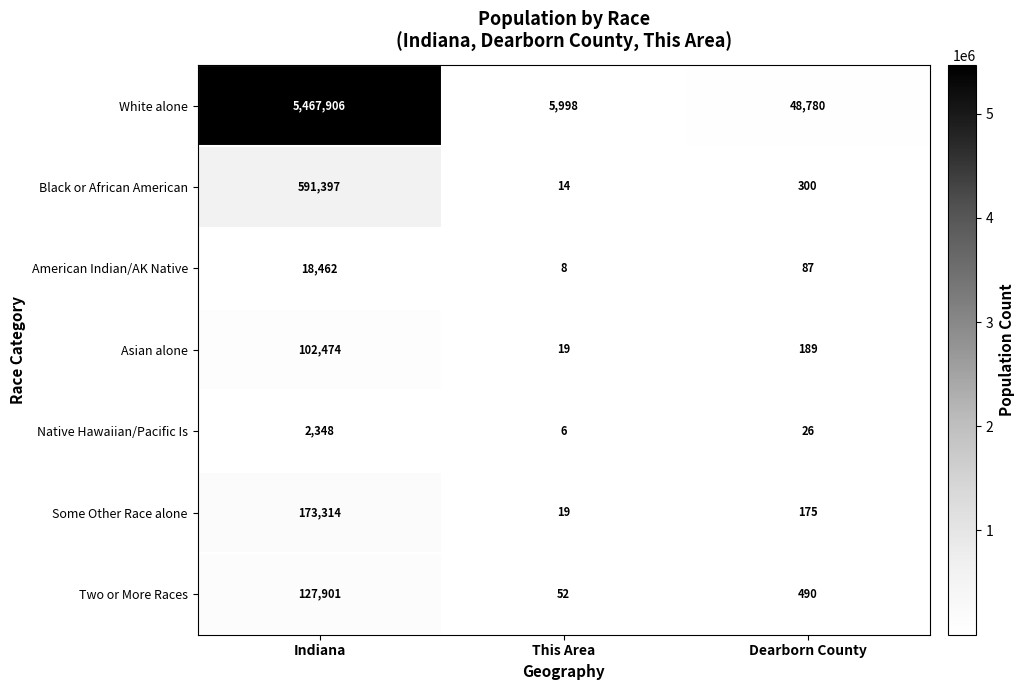

What is the total value across all series at Dearborn County?

50047